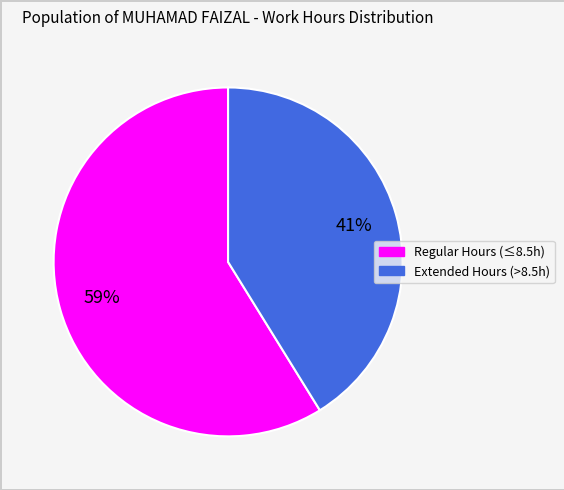

To the nearest percent, what is the average slice percentage?

50%